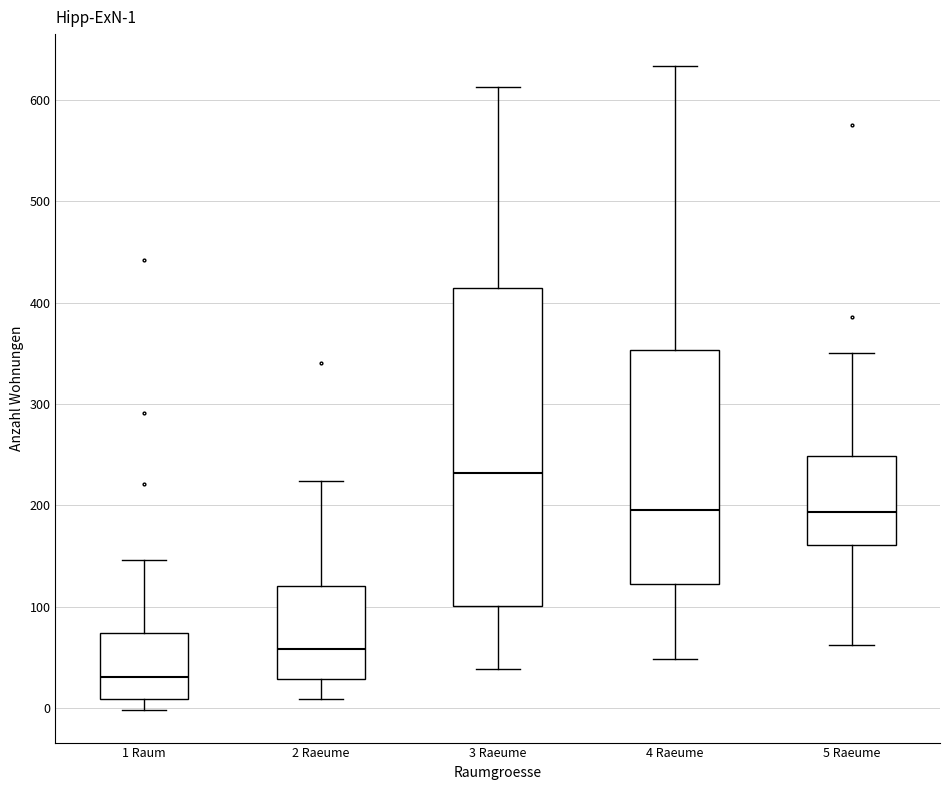

Which box is the tallest, from its lower edge to its upper edge?

3 Raeume